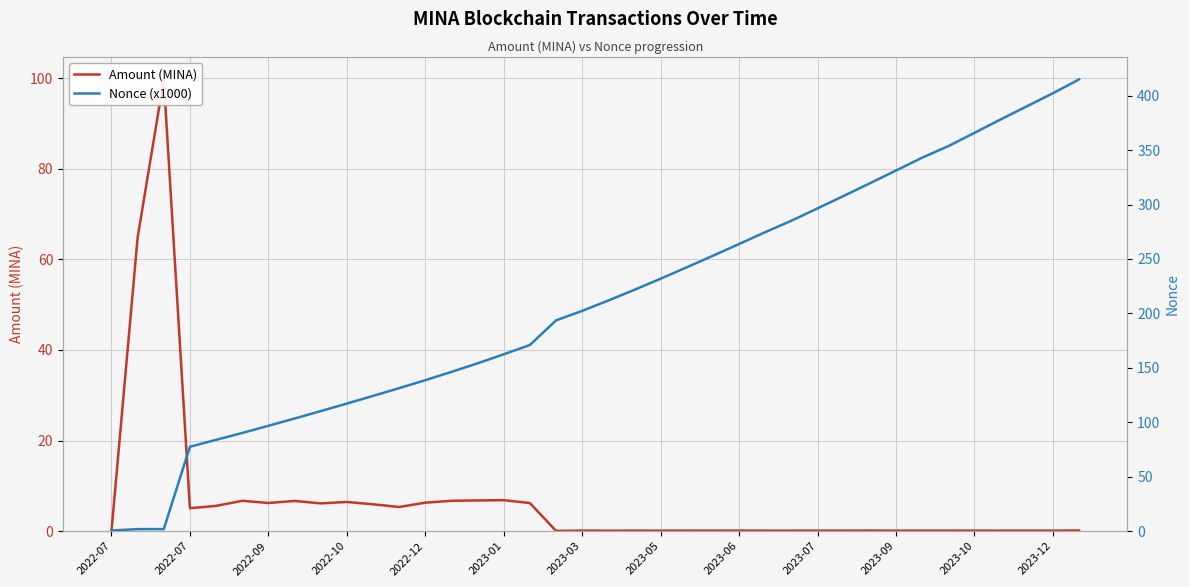

Between which two adjacent categories do Amount (MINA) and Nonce (x1000) first intersect?

2022-07 and 2022-07